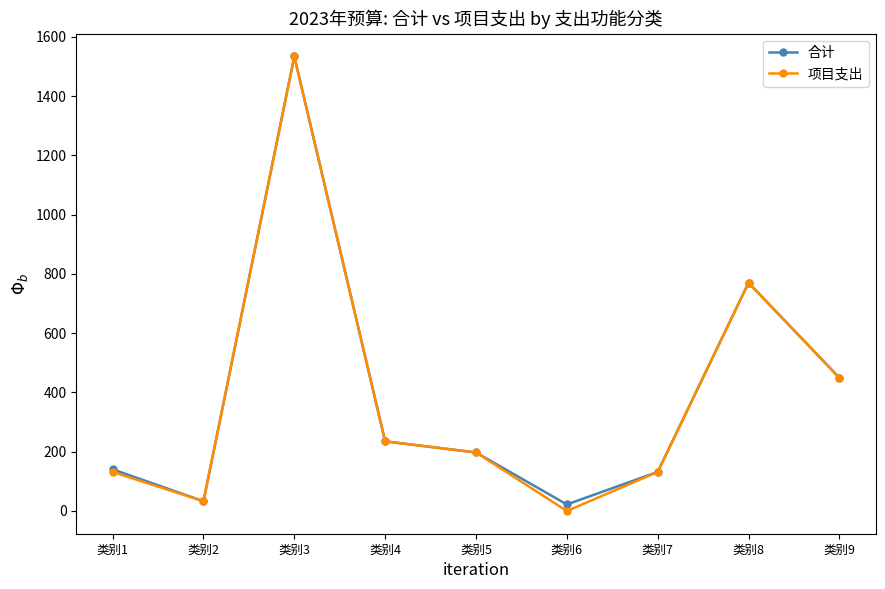

Reading right to left, transcribe all the data shown in this chart.

合计: 类别9=449.2	类别8=770.0	类别7=131.9	类别6=22.0	类别5=197.4	类别4=234.9	类别3=1533.4	类别2=32.9	类别1=140.6
项目支出: 类别9=449.2	类别8=770.0	类别7=131.6	类别6=0.0	类别5=197.4	类别4=234.9	类别3=1533.4	类别2=32.9	类别1=131.6